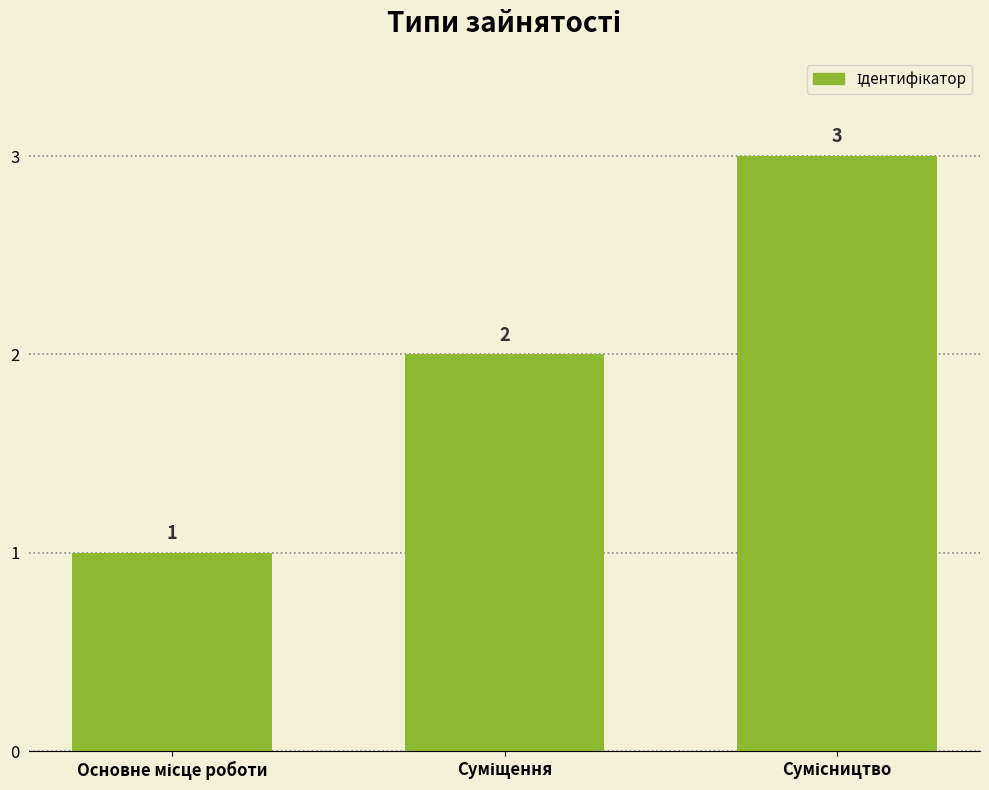

What is the value of the 1st bar from the left?

1